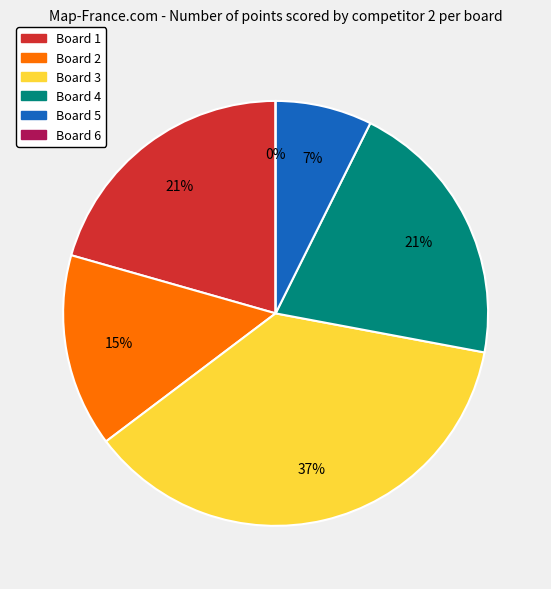

To the nearest percent, what percentage of the pie is Board 5?

7%